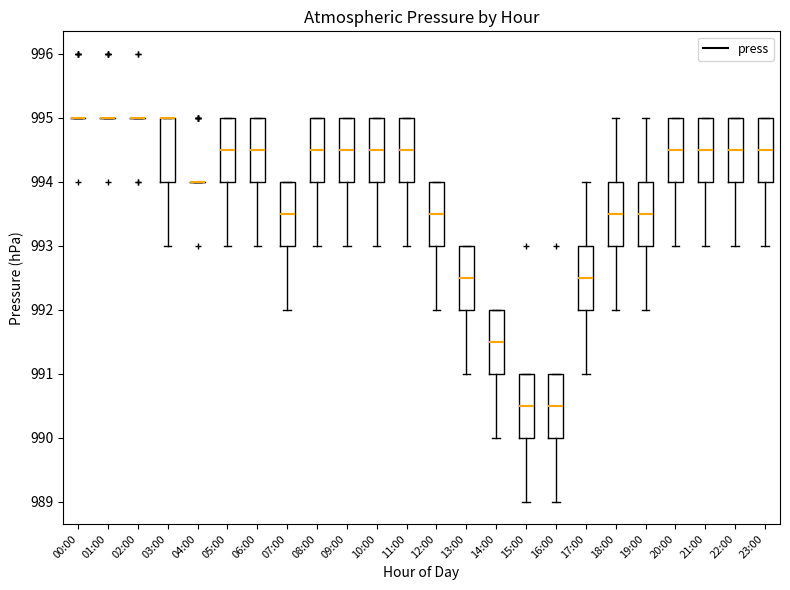

Where does the median line of the box for 12:00 sit on the y-axis? The values are not printed on the chart, so give them approximately, as read against the axis.

993.5